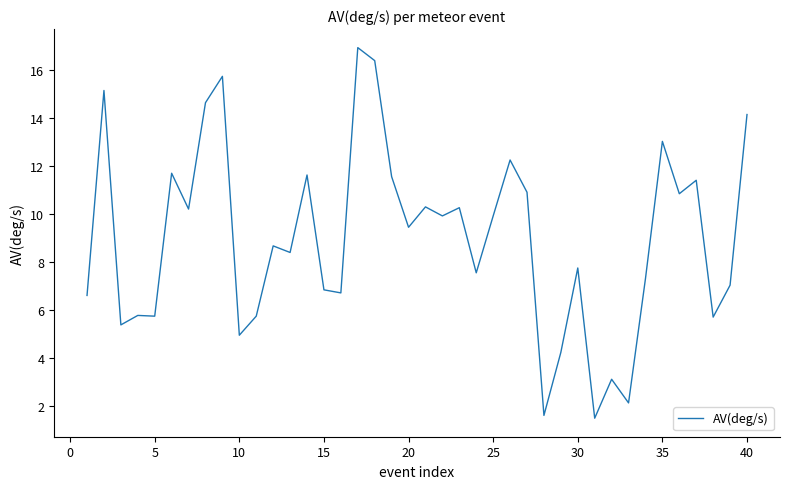

What is the minimum value shown in the chart?

1.5